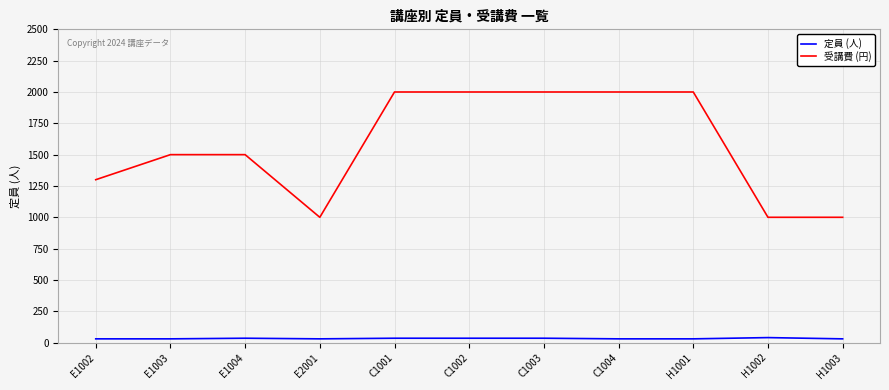

Is the value of 定員 (人) at E1004 greater than the value of 受講費 (円) at H1001?

No